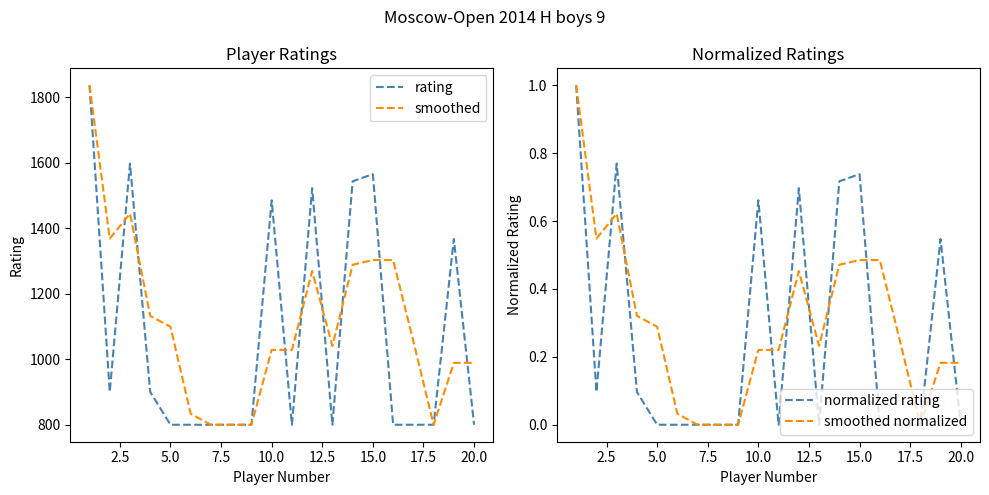

What is the maximum value for smoothed?

1836.0